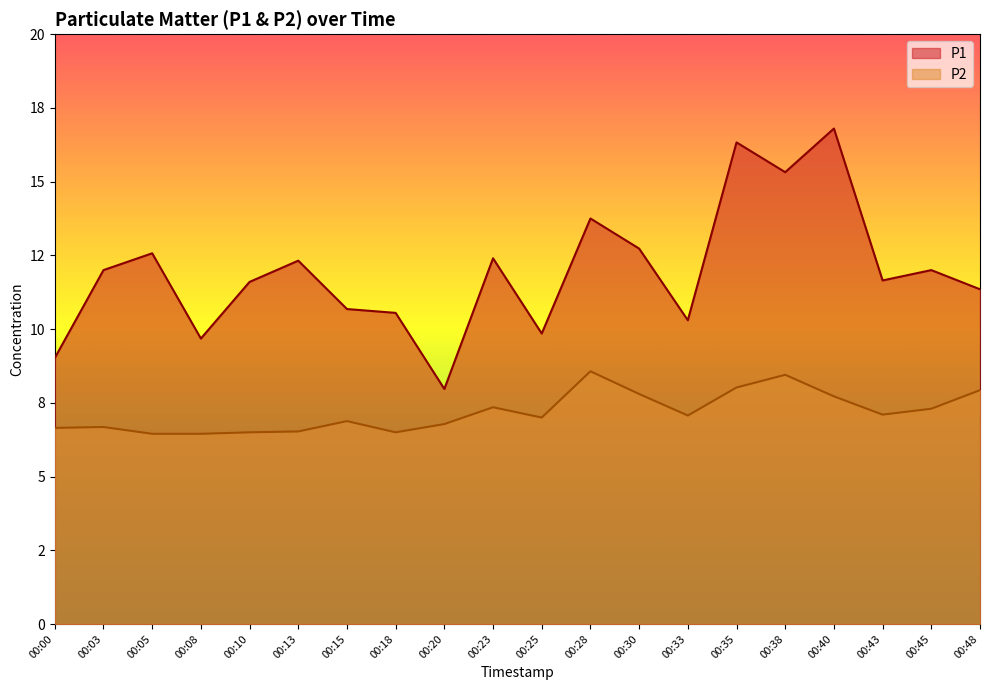

At which category is the sum across all series the highest?

00:40